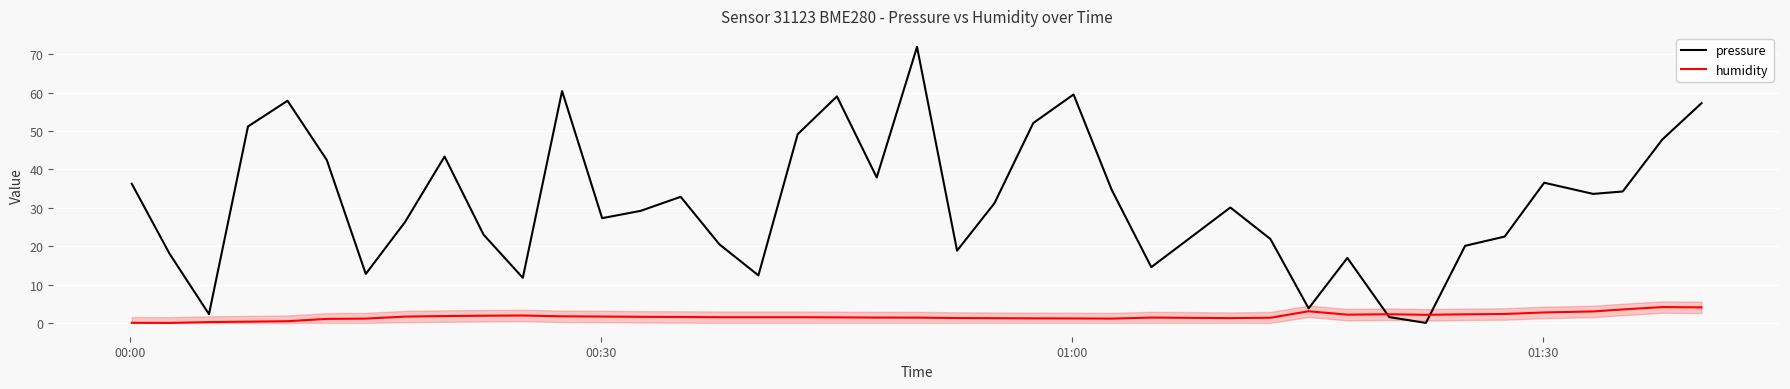

What is the maximum value for pressure?

71.9